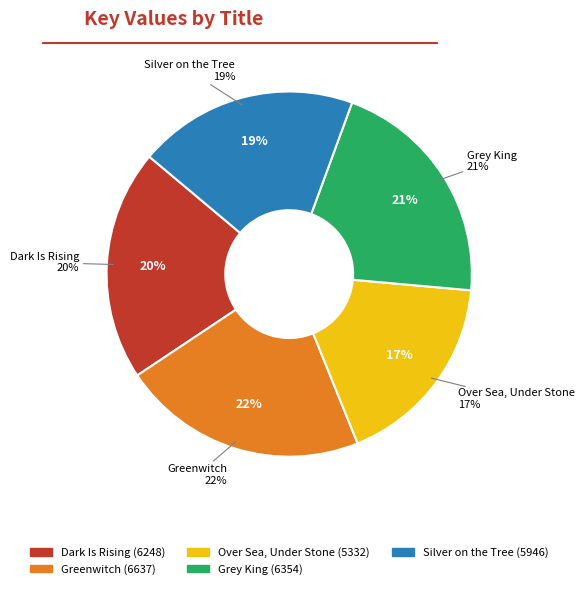

To the nearest percent, what portion does Dark Is Rising represent?

20%